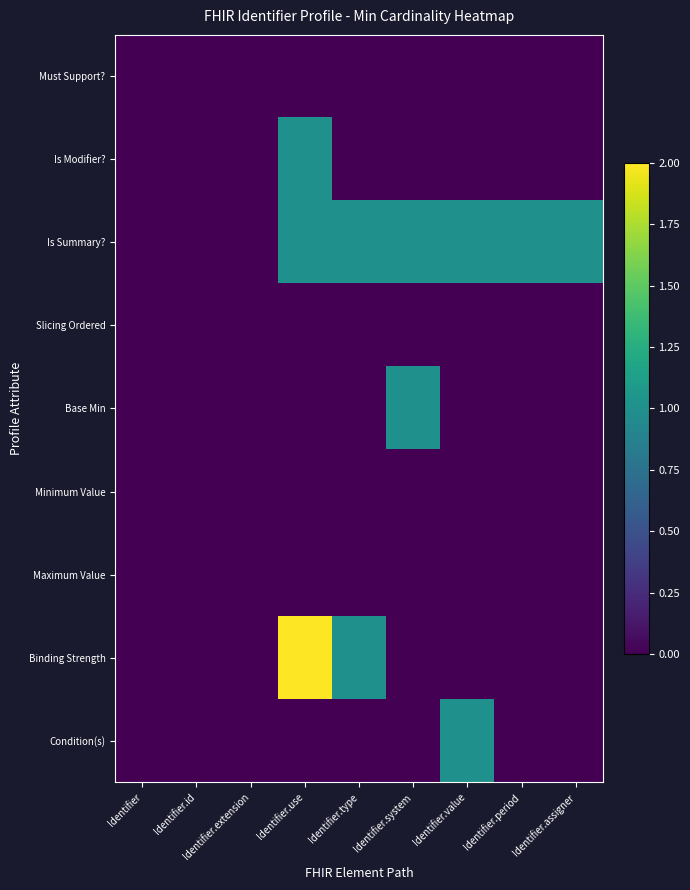

Which series changed the most between Identifier.system and Identifier.assigner?

Base Min